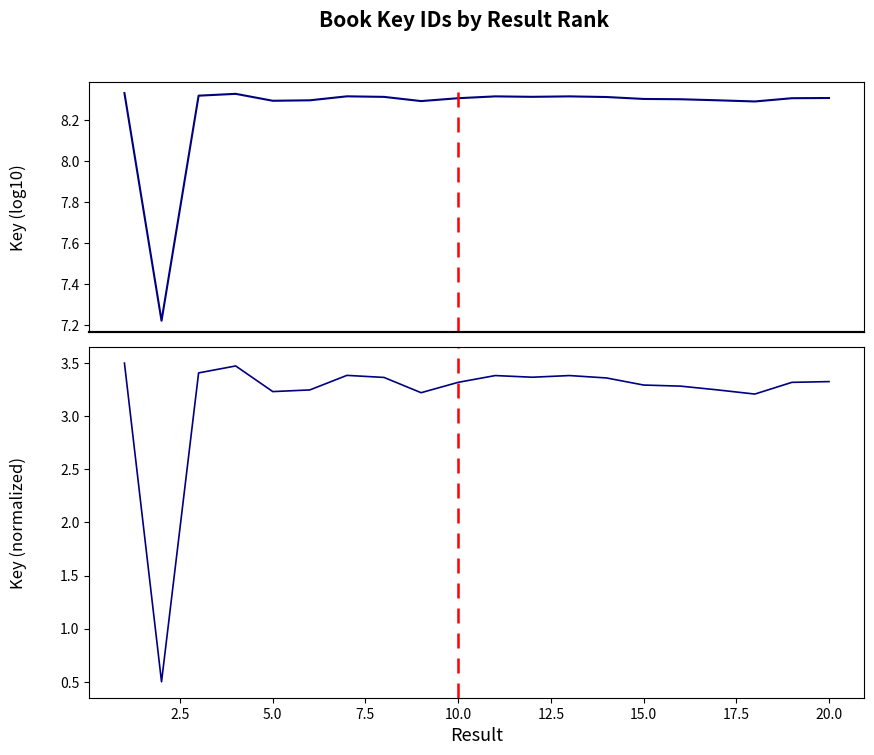

Reading left to right, what are all the values shown in this chart?

Key (log10): 8.3	7.2	8.3	8.3	8.3	8.3	8.3	8.3	8.3	8.3	8.3	8.3	8.3	8.3	8.3	8.3	8.3	8.3	8.3	8.3
Key (normalized): 3.5	0.5	3.4	3.5	3.2	3.2	3.4	3.4	3.2	3.3	3.4	3.4	3.4	3.4	3.3	3.3	3.2	3.2	3.3	3.3